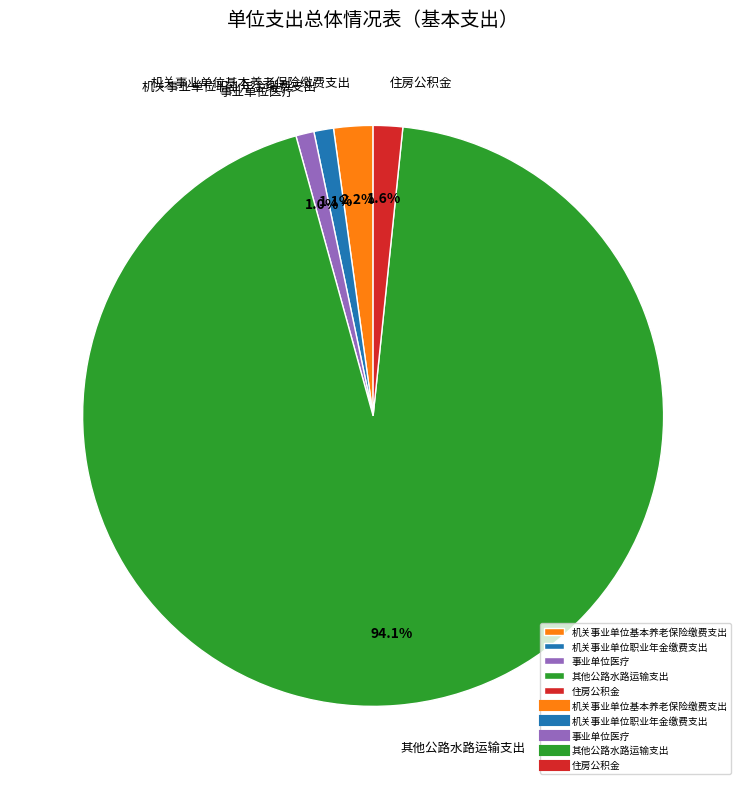

To the nearest percent, what is the difference between the 事业单位医疗 and 其他公路水路运输支出 slice percentages?

93%